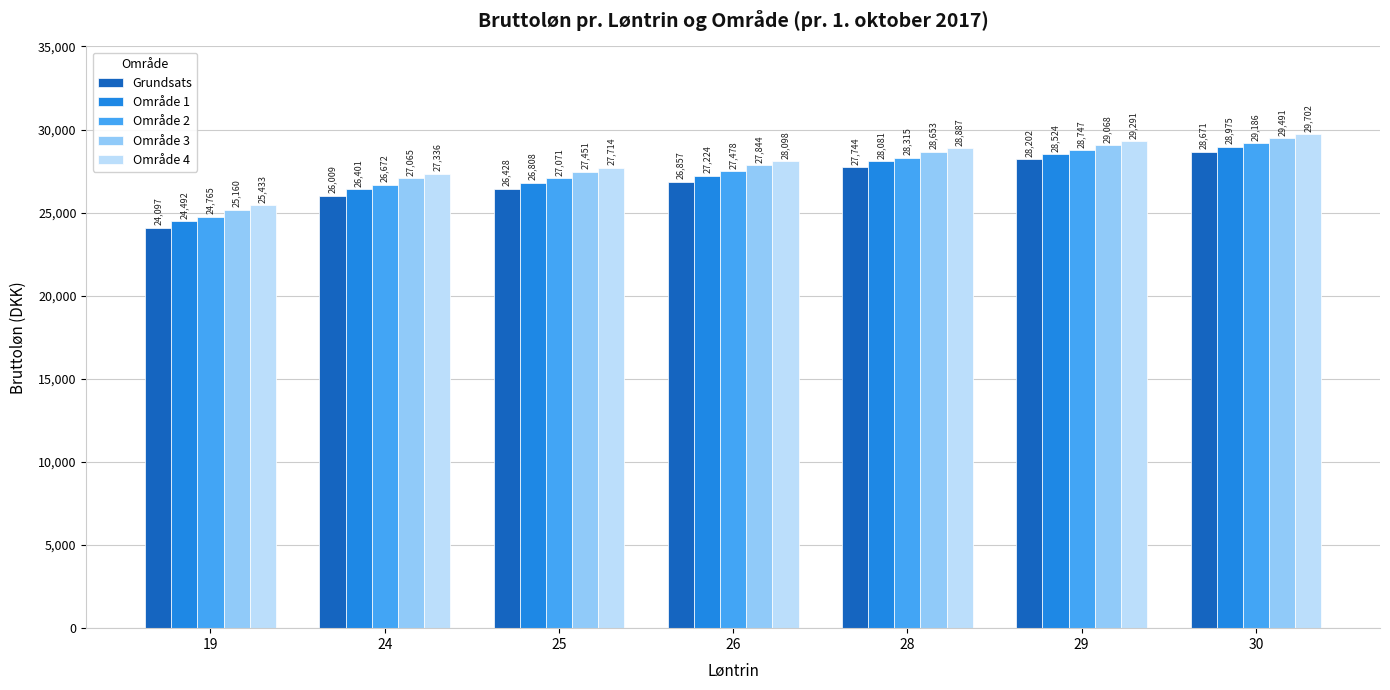

How many distinct data groups are displayed?

5